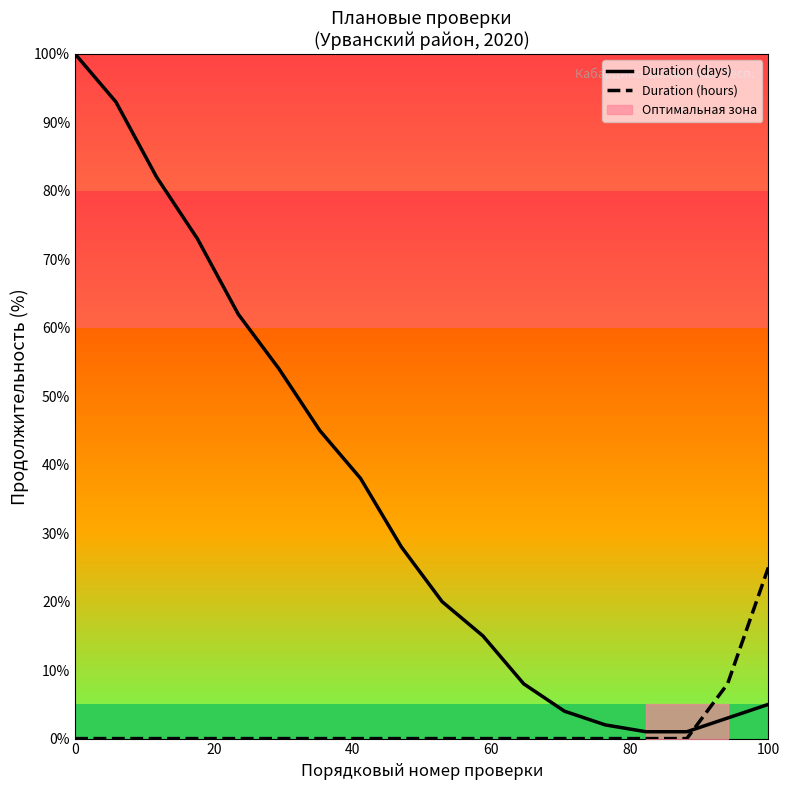

How many lines are shown in the chart?

2